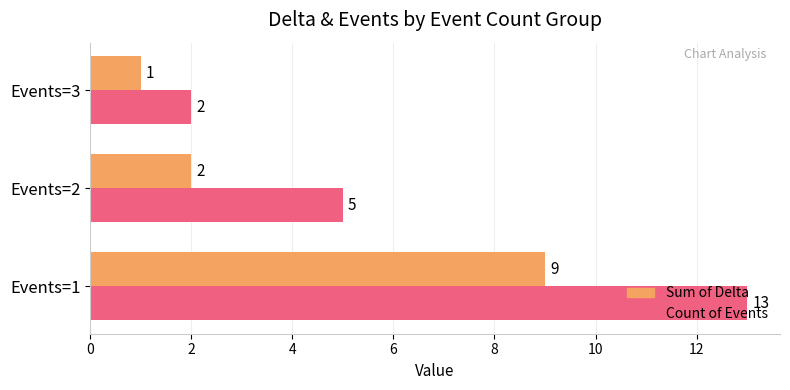

What is the sum of all Count of Events values?

20